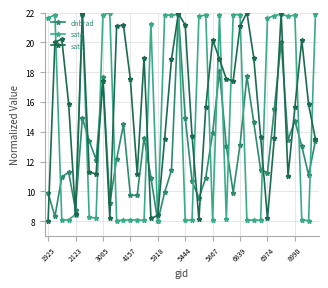

What is the maximum value shown in the chart?

22.0